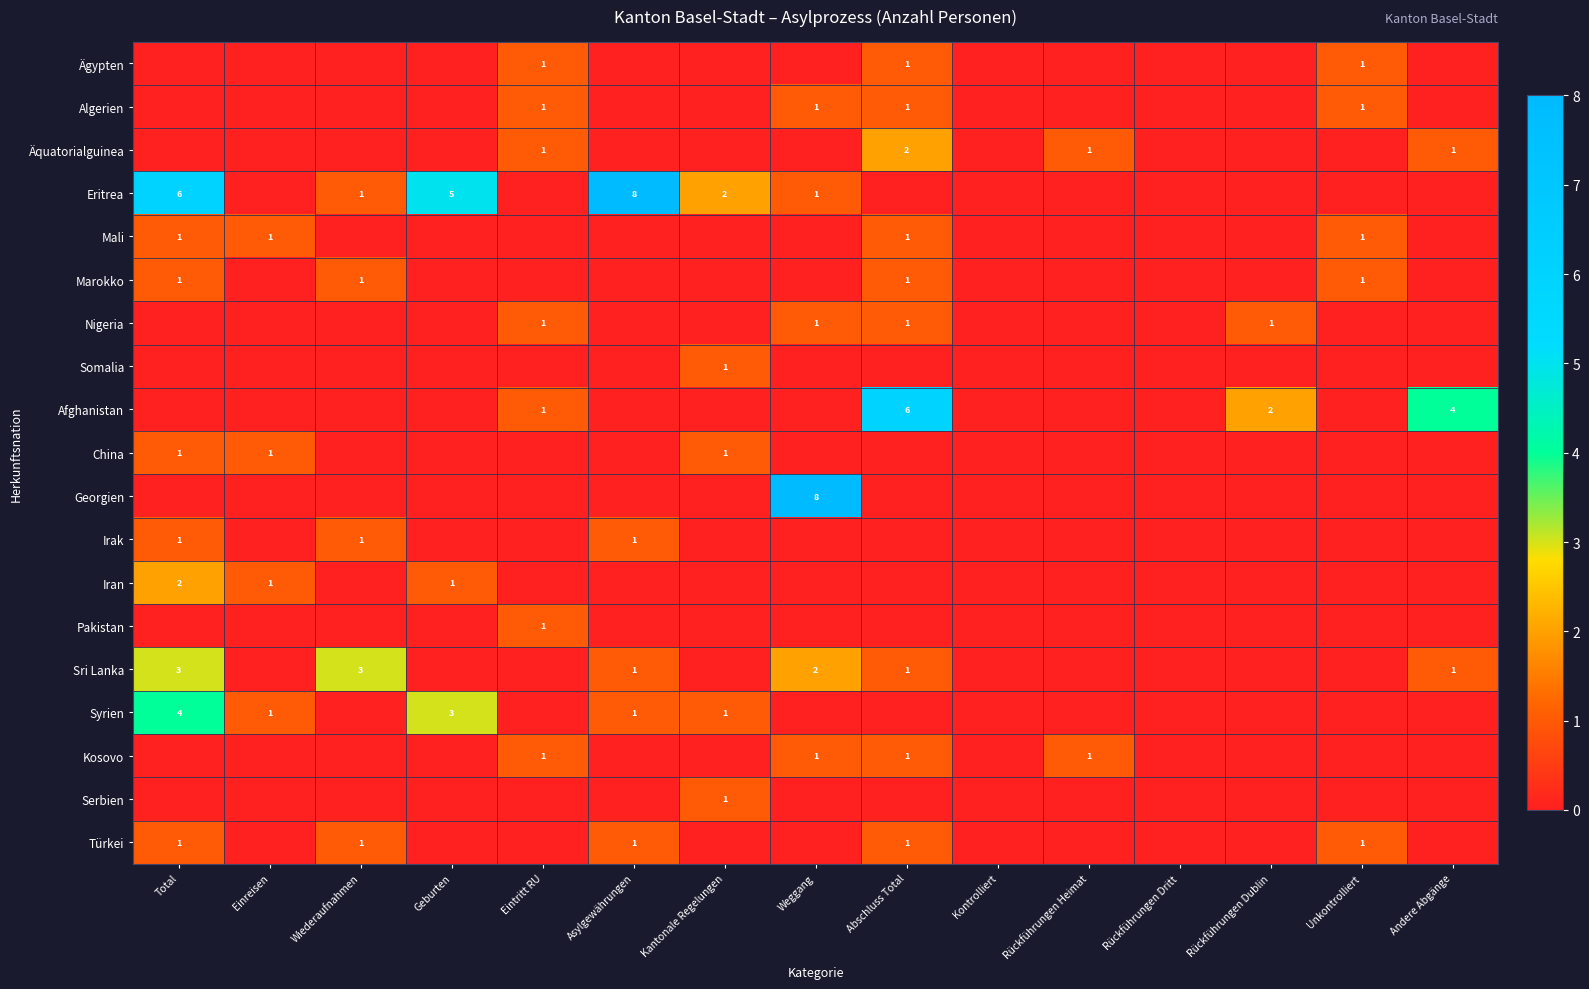

Which category has the highest value in the Nigeria series?

Eintritt RU